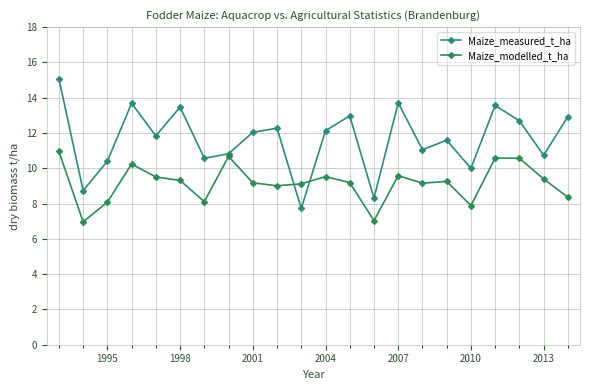

Which series has the widest spread of values?

Maize_measured_t_ha